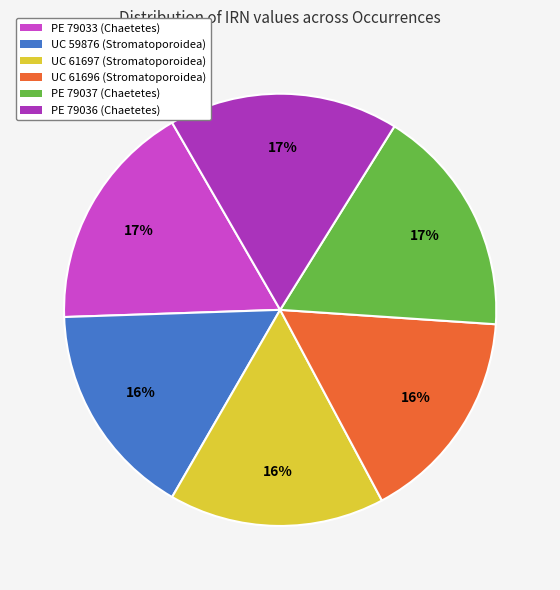

To the nearest percent, what portion does PE 79037 (Chaetetes) represent?

17%